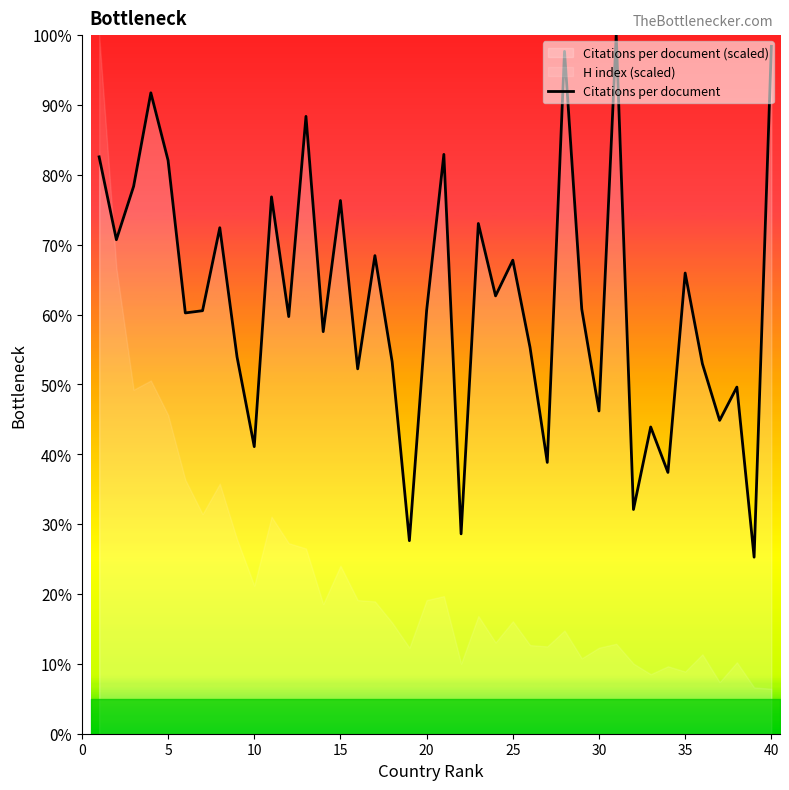

What is the difference between the maximum and minimum values?

74.7